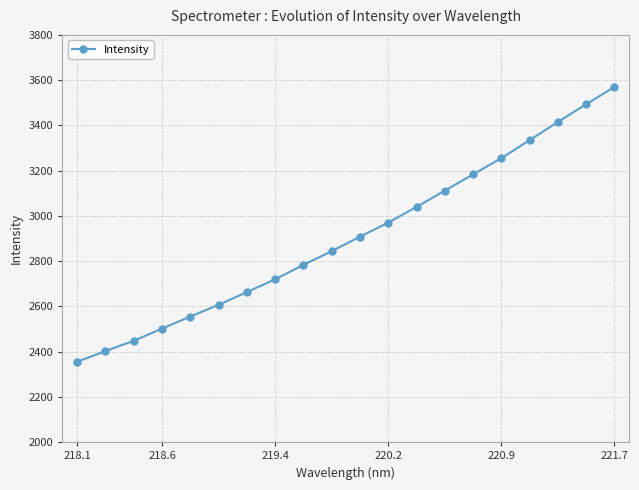

What is the sum of all values?

58162.5